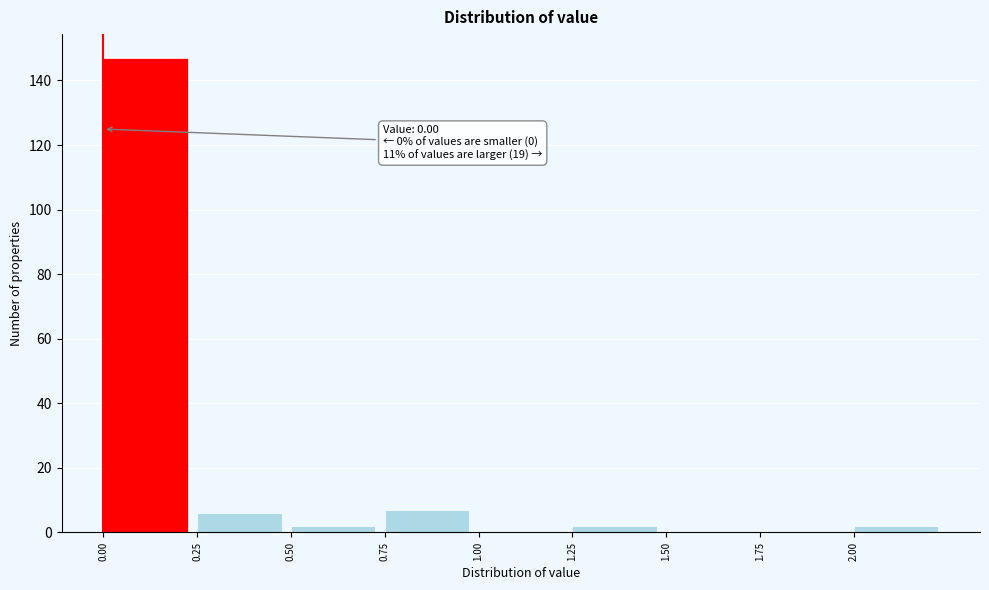

Which range on the x-axis has the tallest bar?

0.00 to 0.25